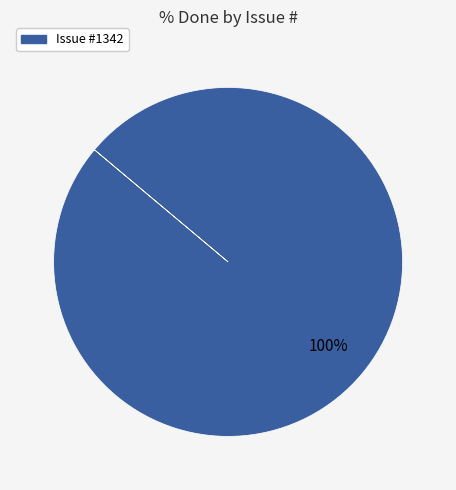

Does any single category account for the majority?

Yes